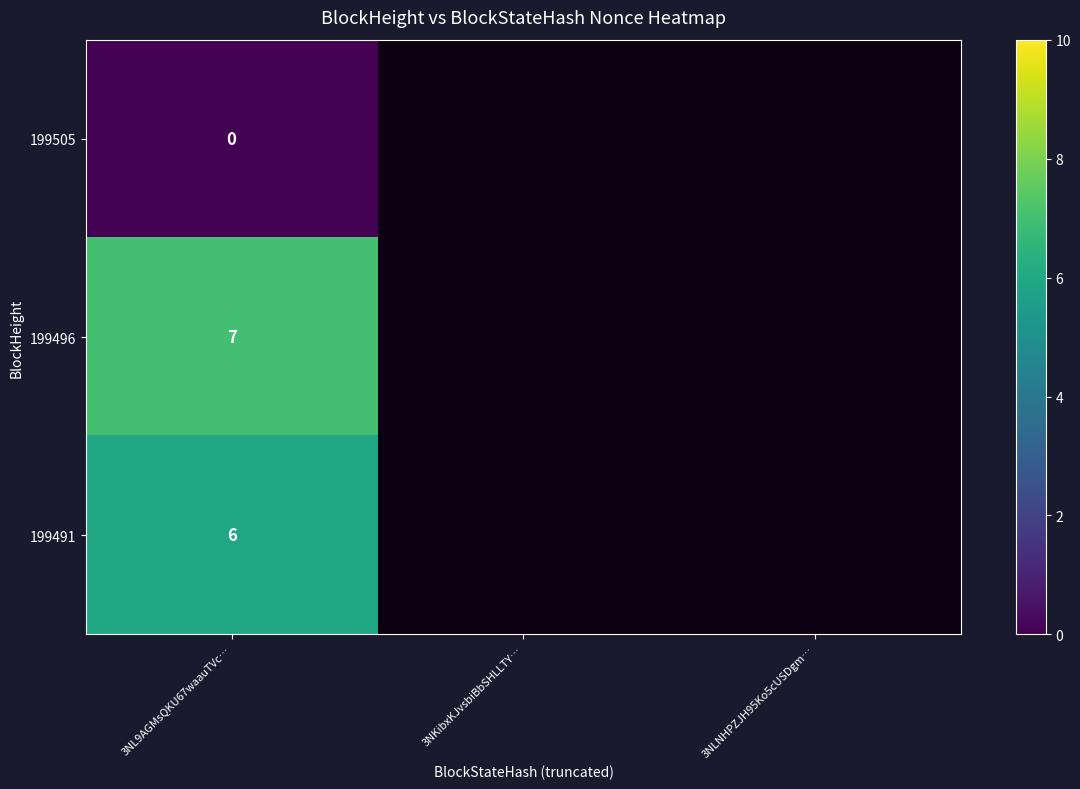

At 3NL9AGMsQKU67waauTVc…, list the series in order from largest to smallest.

199496, 199491, 199505